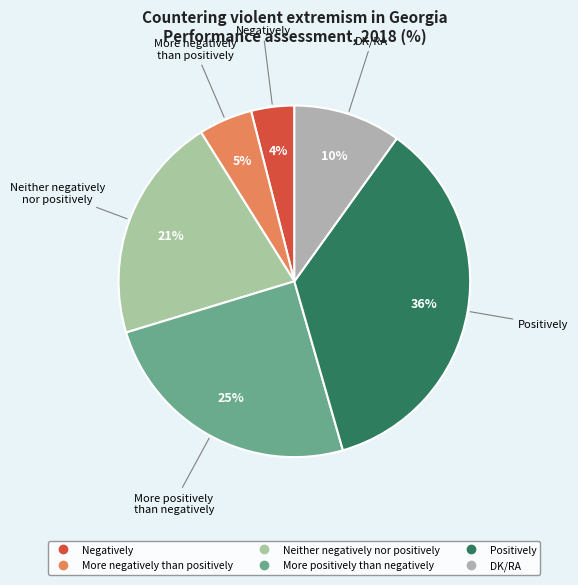

Does Negatively represent more than half of the total?

No